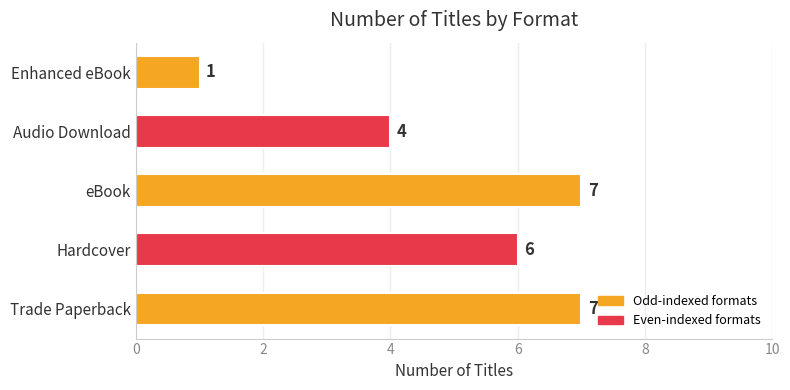

Between eBook and Audio Download, which is larger?

eBook